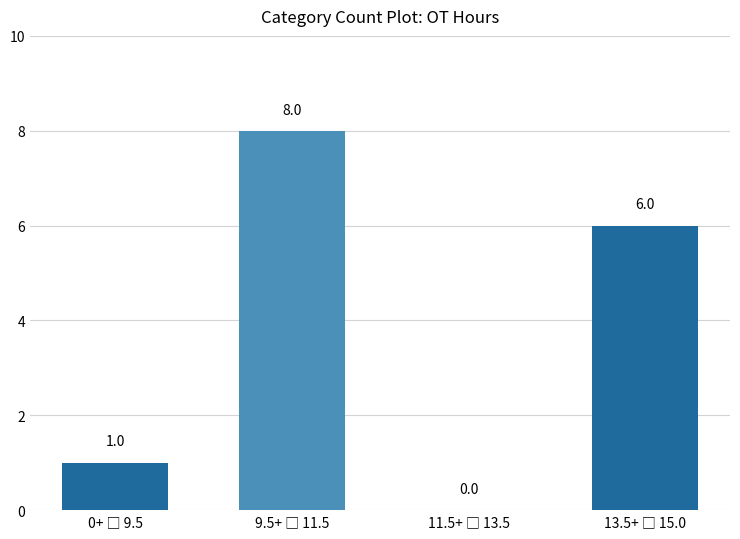

How many values are between 1 and 8?

3